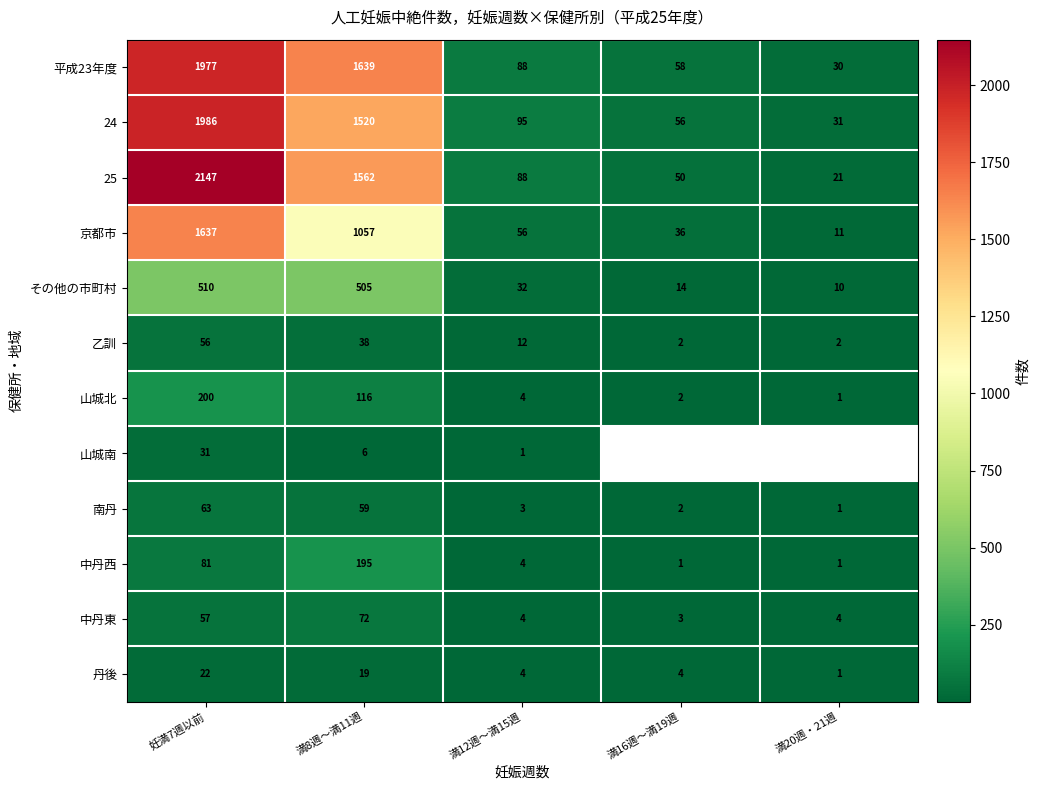

Is it true that 乙訓 equals 0.5 at 満16週～満19週?

False